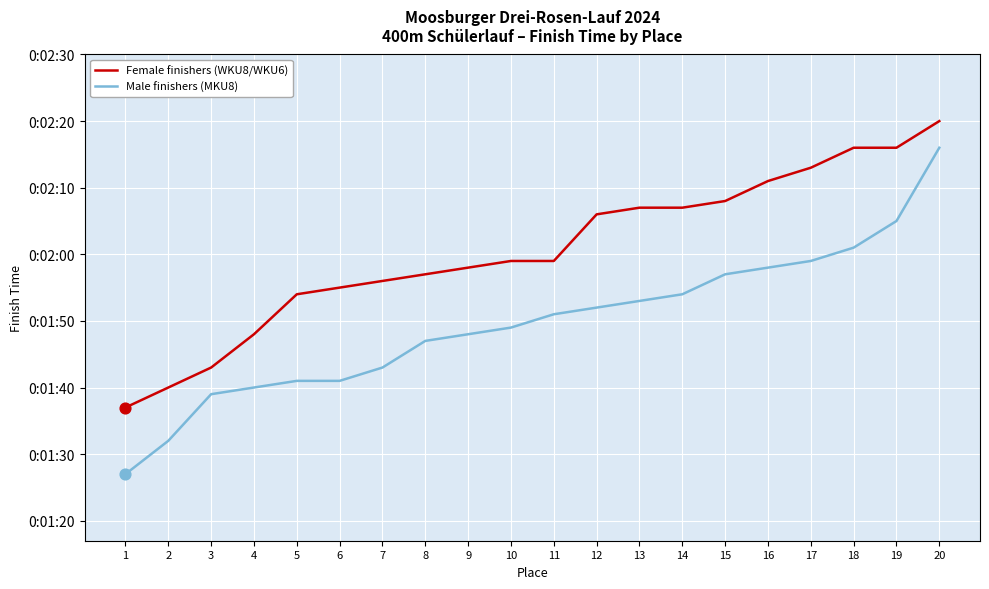

At how many categories does at least one series exceed 125?

9